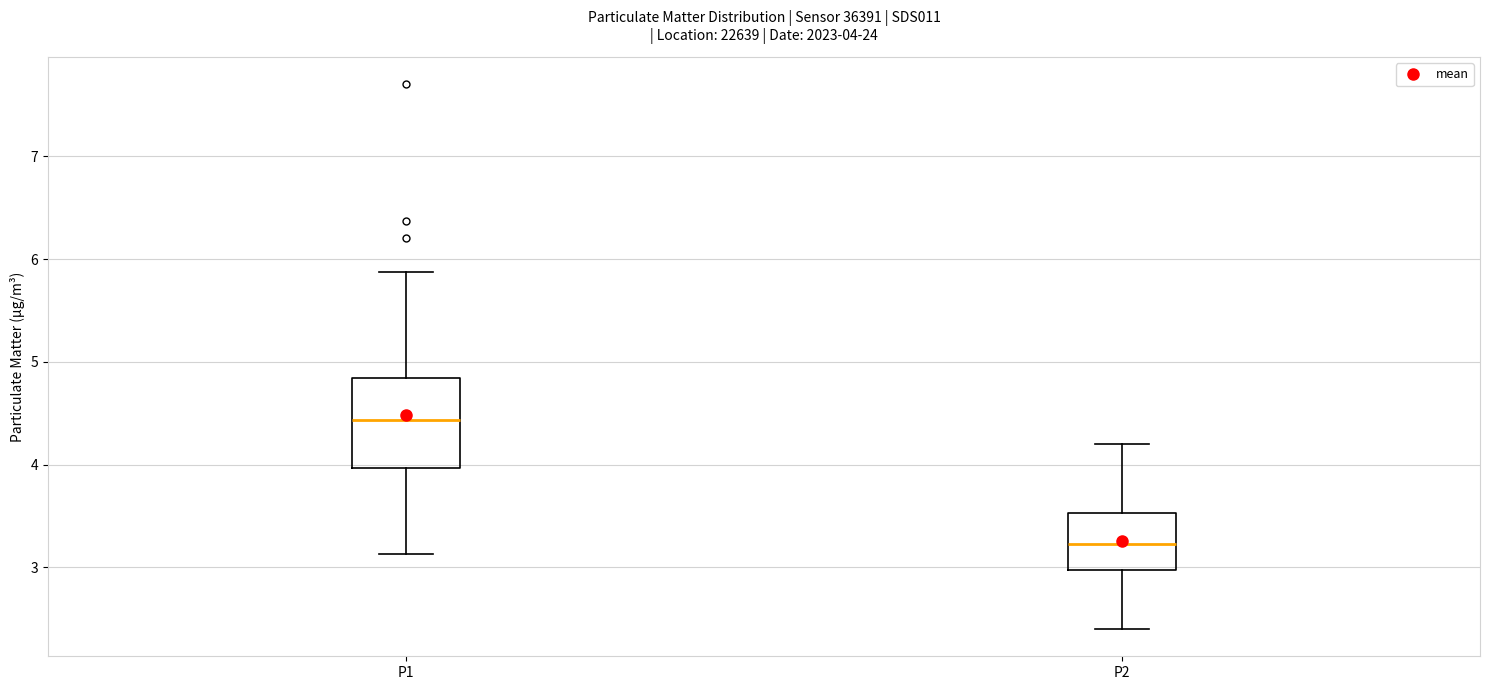

Comparing the boxes themselves (not the whiskers), which one is the tallest?

P1